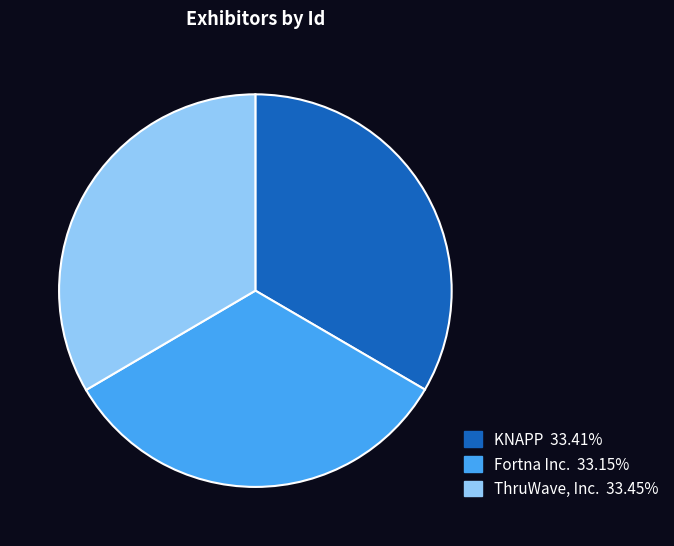

Is there any slice that represents more than half of the pie?

No